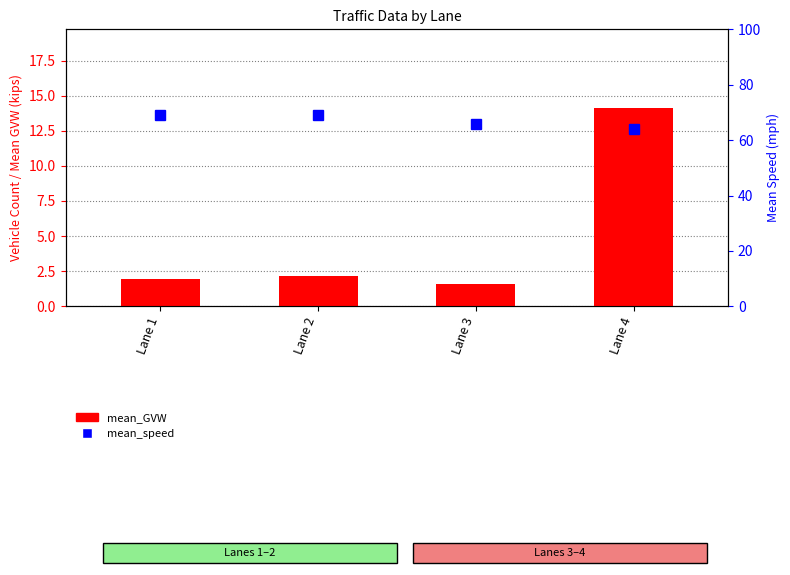

Reading left to right, transcribe all the data shown in this chart.

mean_GVW: 1.9	2.2	1.6	14.1
mean_speed: 69.0	69.0	66.0	64.0